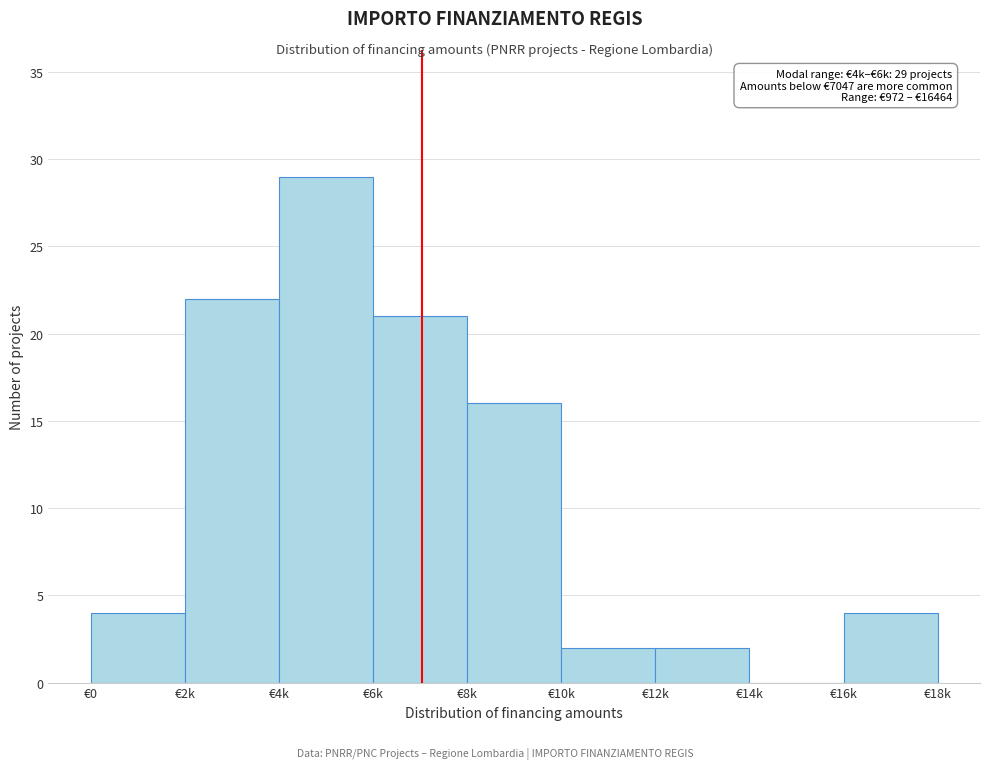

Reading left to right, extract all data points from this chart.

€0=4	€2k=22	€4k=29	€6k=21	€8k=16	€10k=2	€12k=2	€14k=0	€16k=4